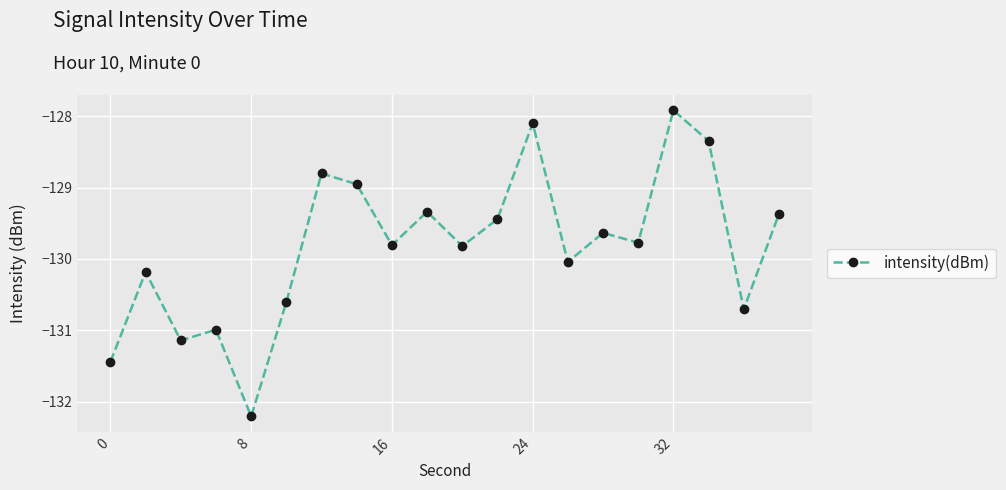

True or false: the data has more than 0 interior local peaks.

True